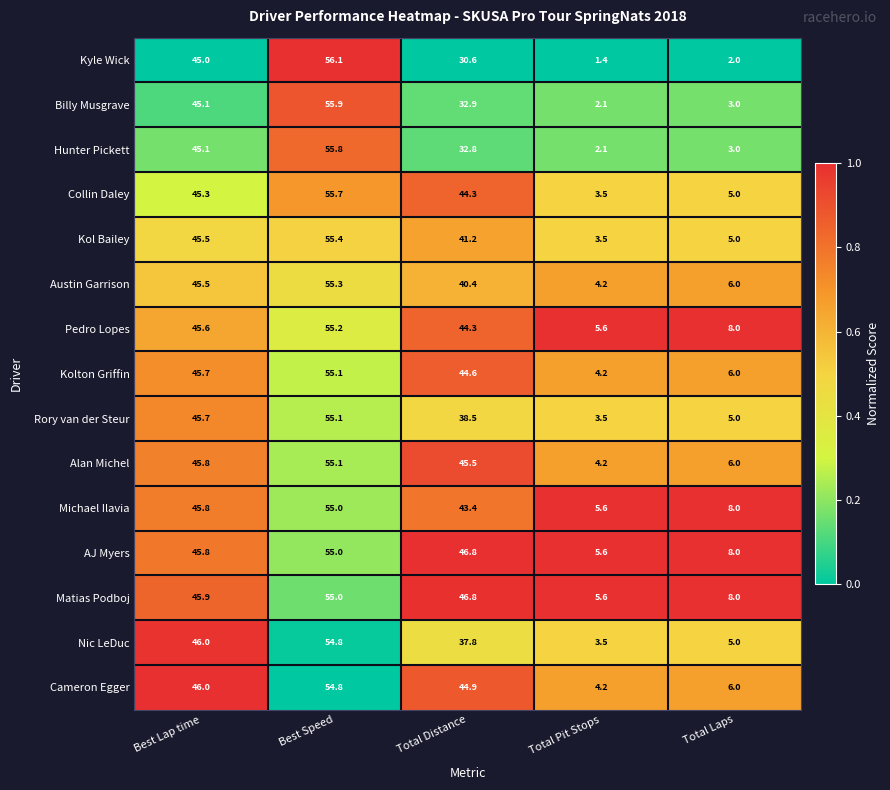

At which label does Collin Daley reach its peak?

Best Speed